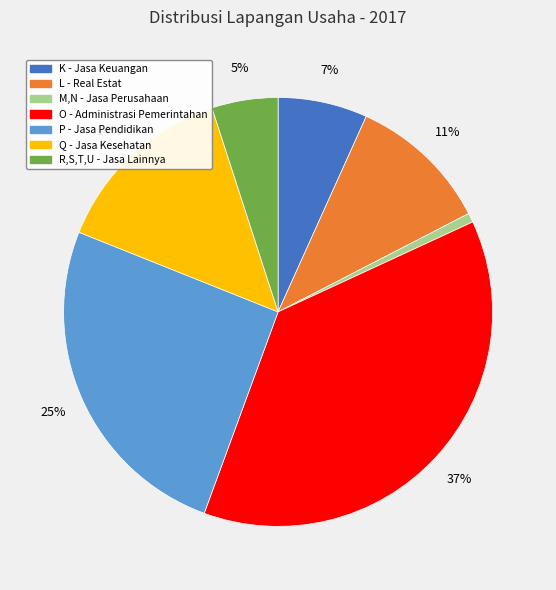

Which has a higher value, R,S,T,U - Jasa Lainnya or Q - Jasa Kesehatan?

Q - Jasa Kesehatan